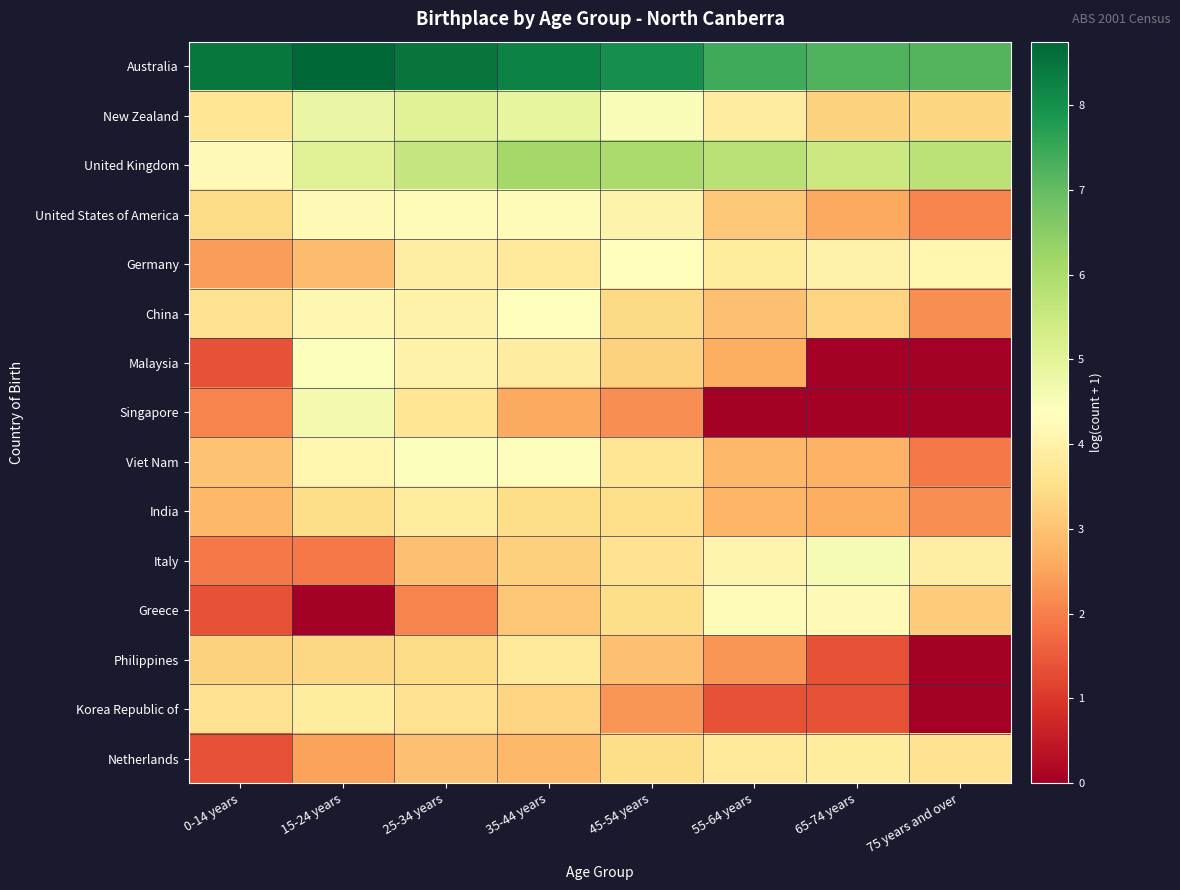

At 35-44 years, list the series in order from smallest to largest.

Singapore, Netherlands, Greece, Italy, Korea Republic of, India, Philippines, Germany, Malaysia, United States of America, Viet Nam, China, New Zealand, United Kingdom, Australia